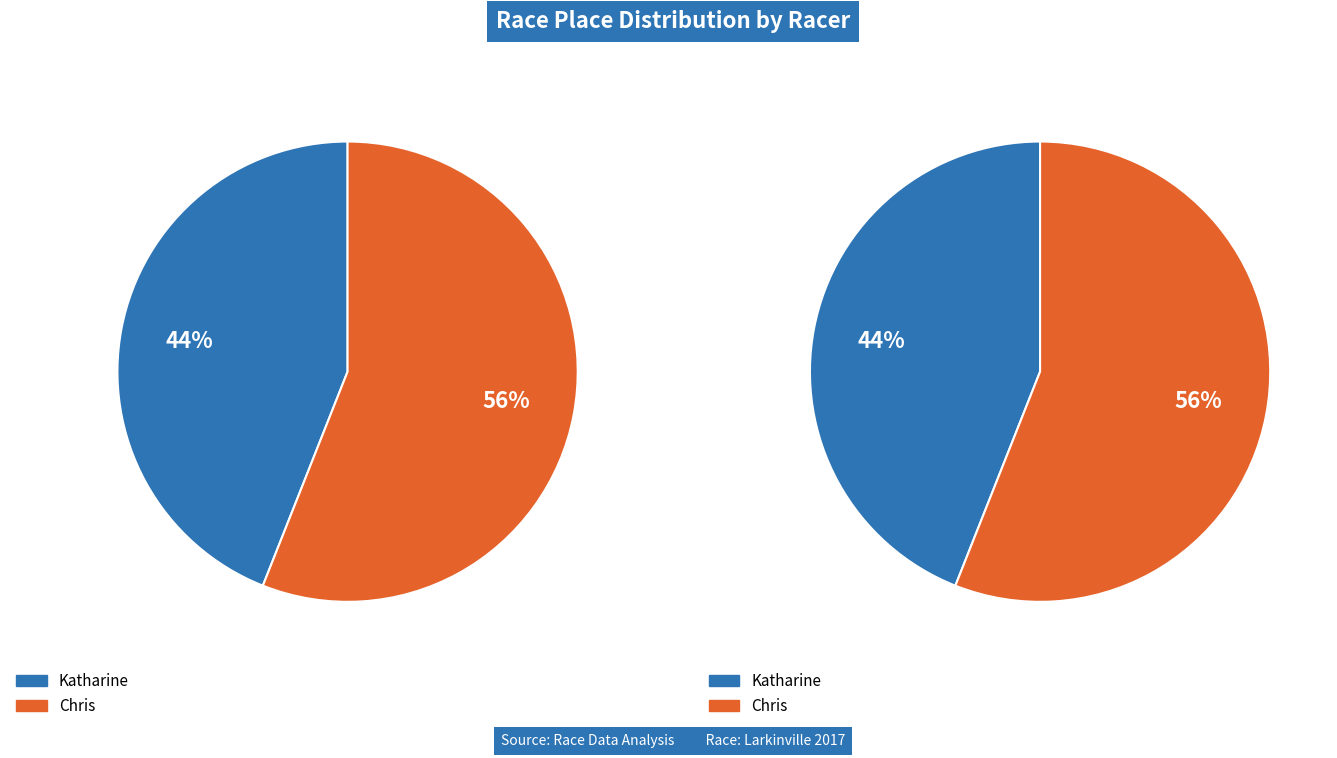

To the nearest percent, what percentage of the pie is Katharine?

44%